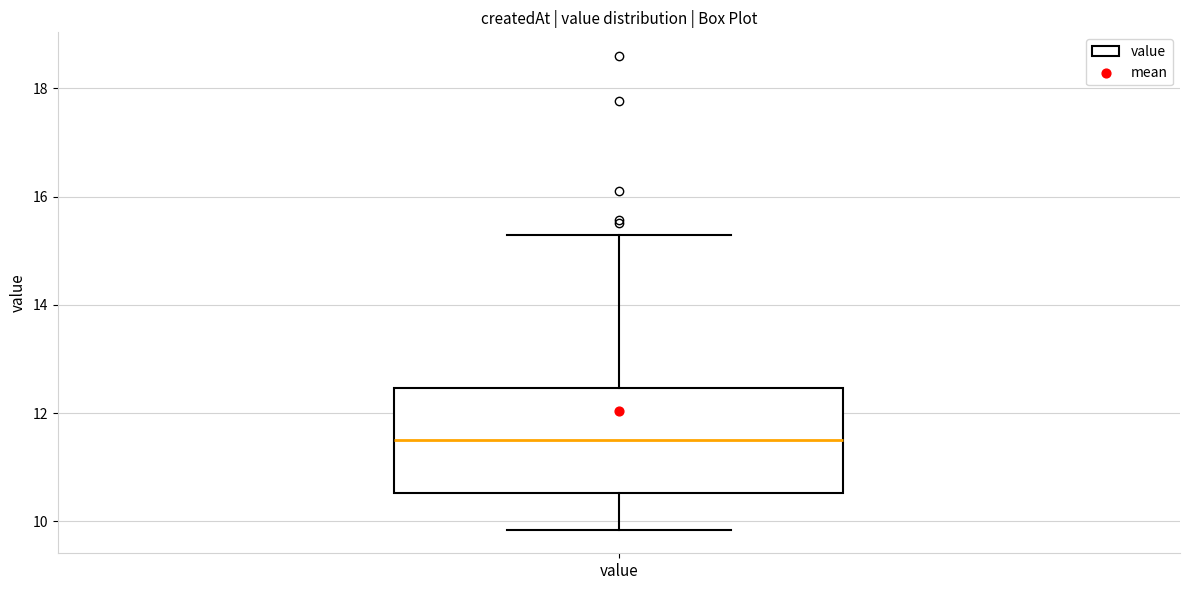

Read this box plot against the y-axis: the position of the median line, the range covered by the box, and the ends of both whiskers. The values are not printed on the chart, so give them approximately, as read against the axis.

median 11.6, box 10.6 to 12.4, whiskers 9.8 to 15.4